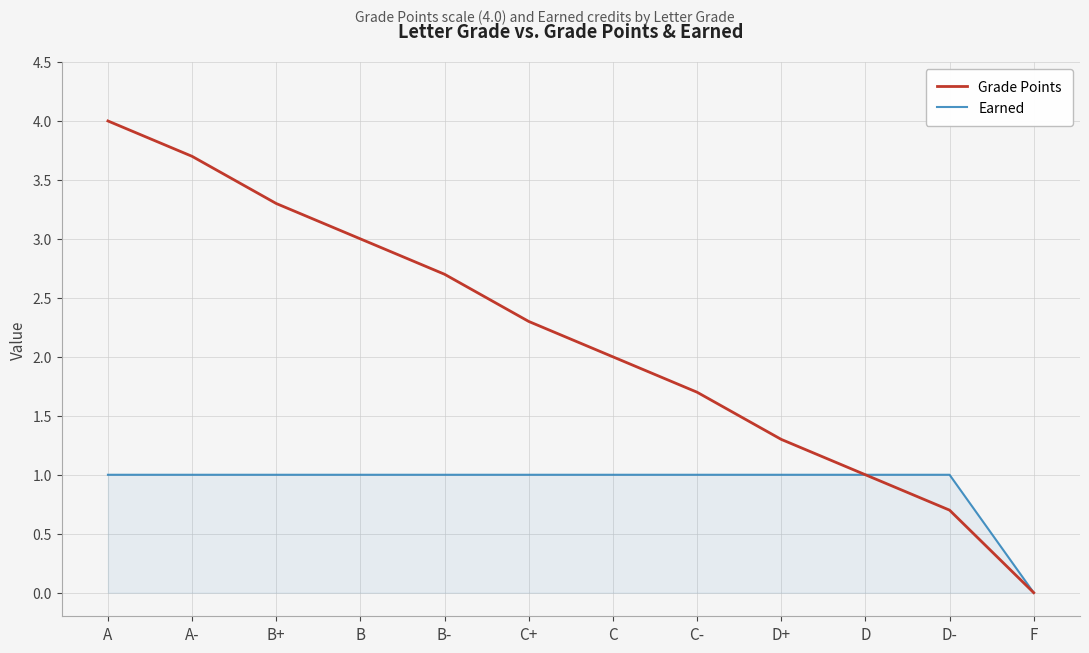

True or false: Grade Points has more than 0 points higher than both neighbors.

False